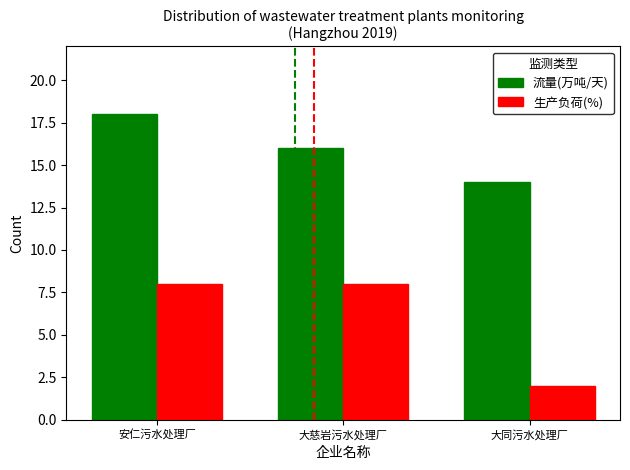

How many data points does each series have?

3